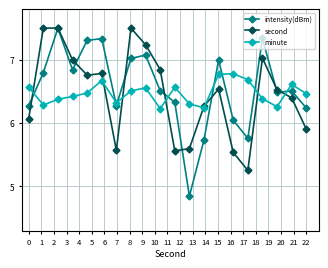

What is the value of the intensity(dBm) point at the 14th from the left?

7.0